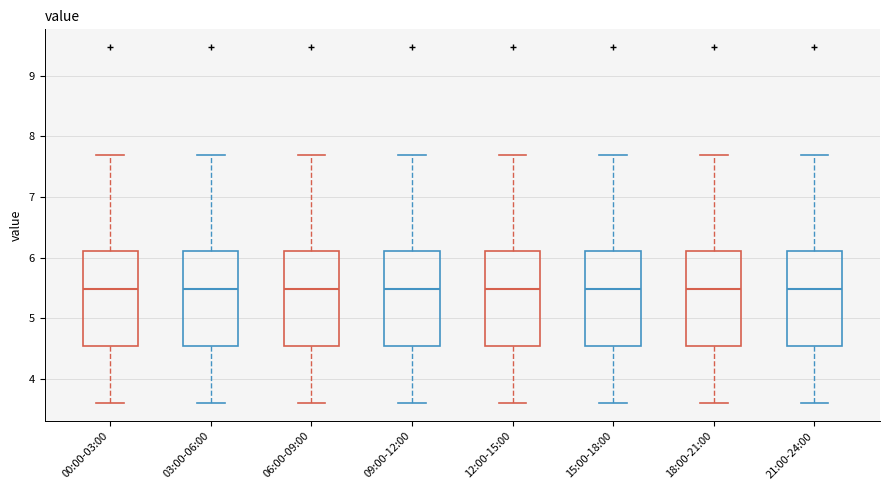

Where does the median line of the box for 15:00-18:00 sit on the y-axis? The values are not printed on the chart, so give them approximately, as read against the axis.

5.5